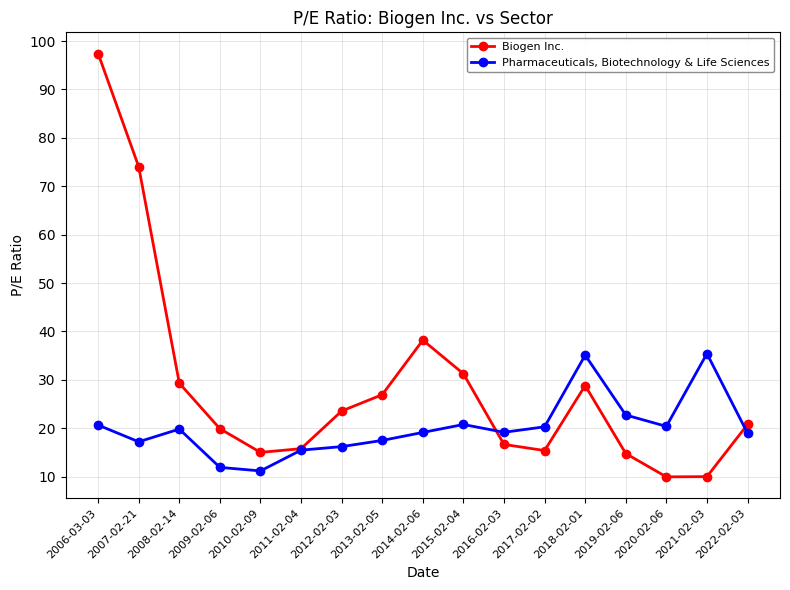

In Pharmaceuticals, Biotechnology & Life Sciences, how many points are lower than both neighbors (excluding endpoints)?

4